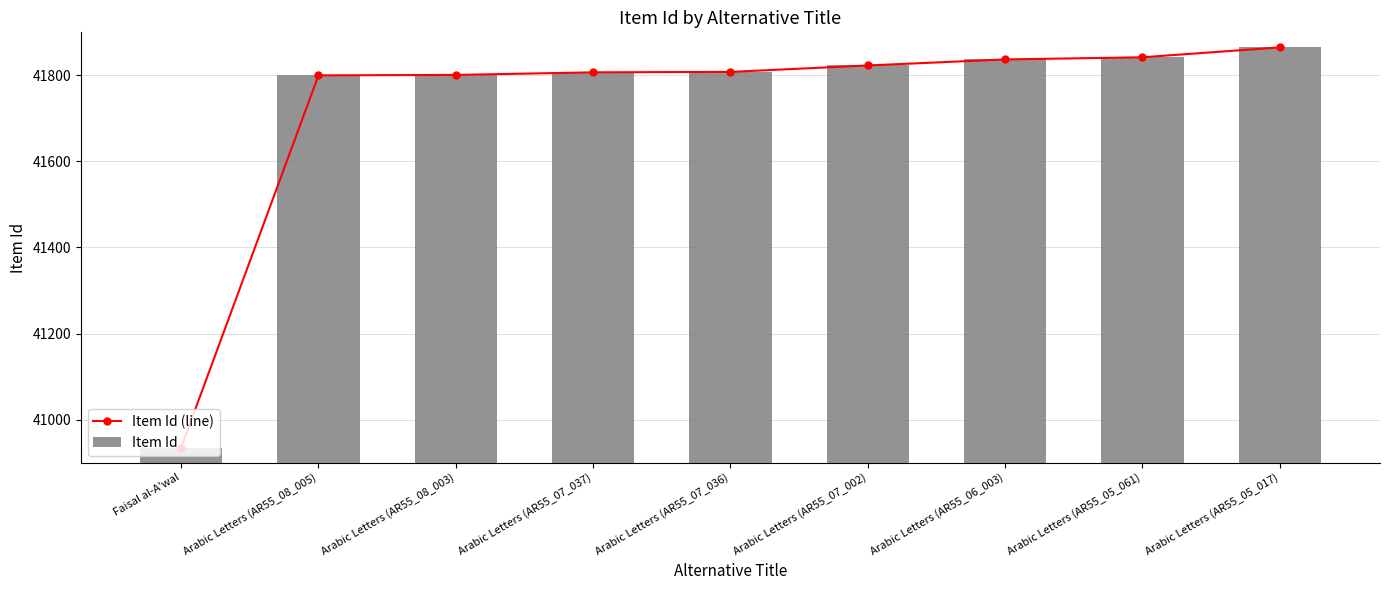

Reading left to right, list all the values displayed in this chart.

Item Id (line): 40935	41800	41801	41807	41808	41823	41837	41842	41865
Item Id: 40935	41800	41801	41807	41808	41823	41837	41842	41865